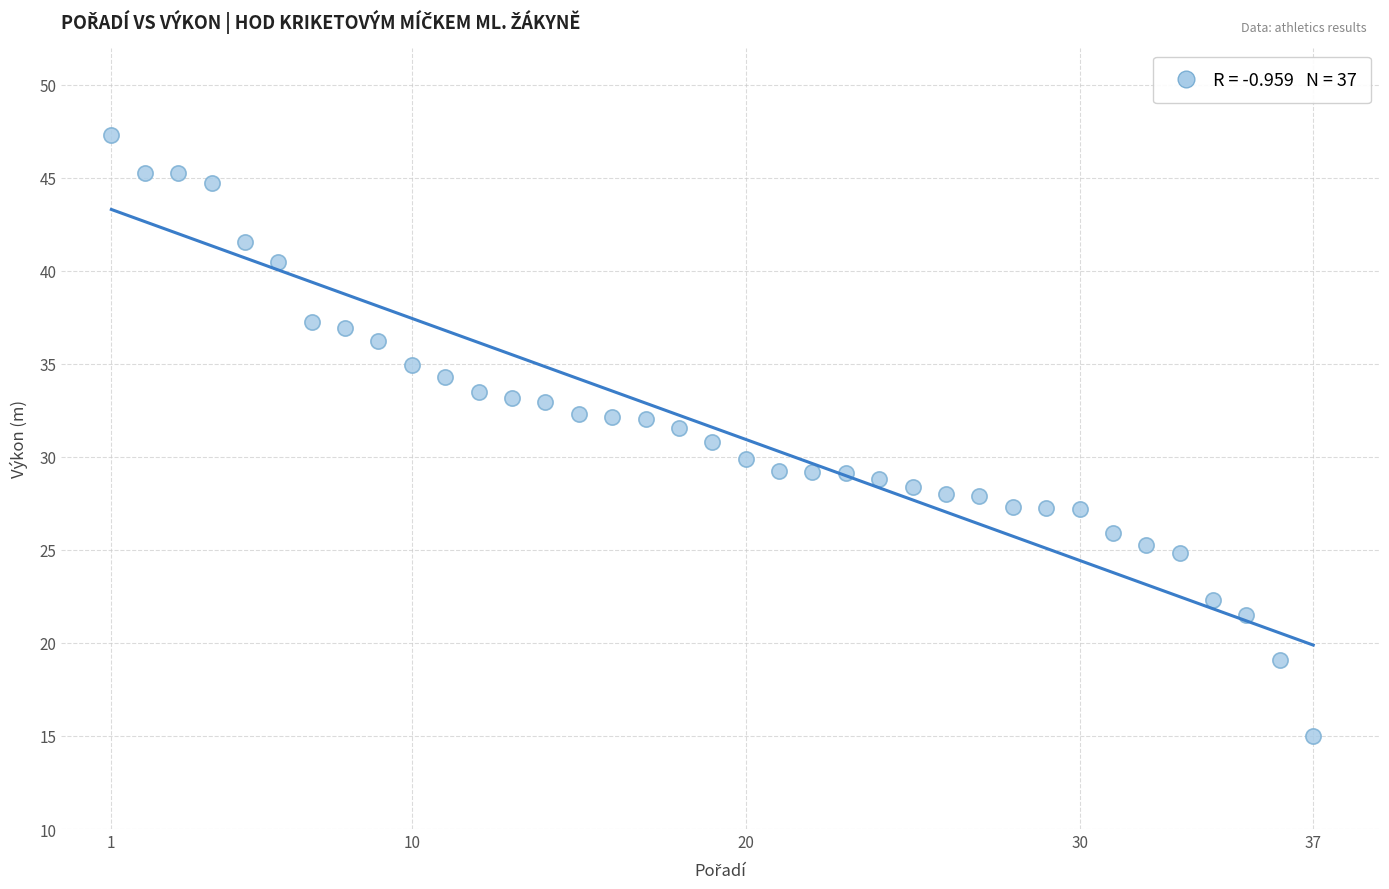

What is the range of X values (max minus min)?

36.0